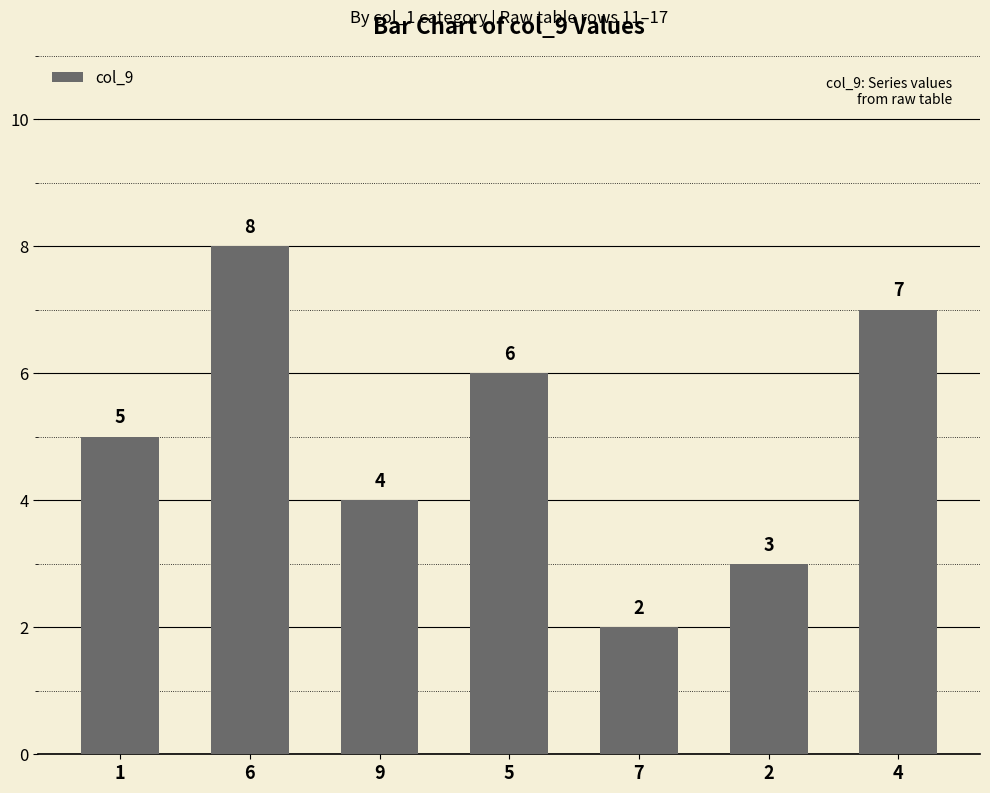

Where is the data nearest to the value 5?

1